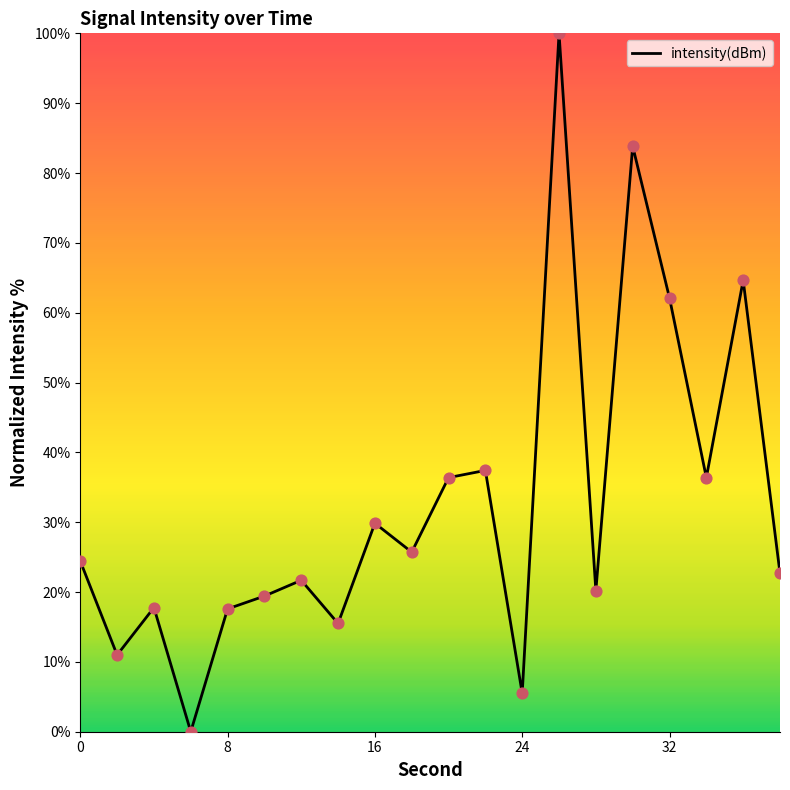

What is the difference between the maximum and minimum values?

100.0